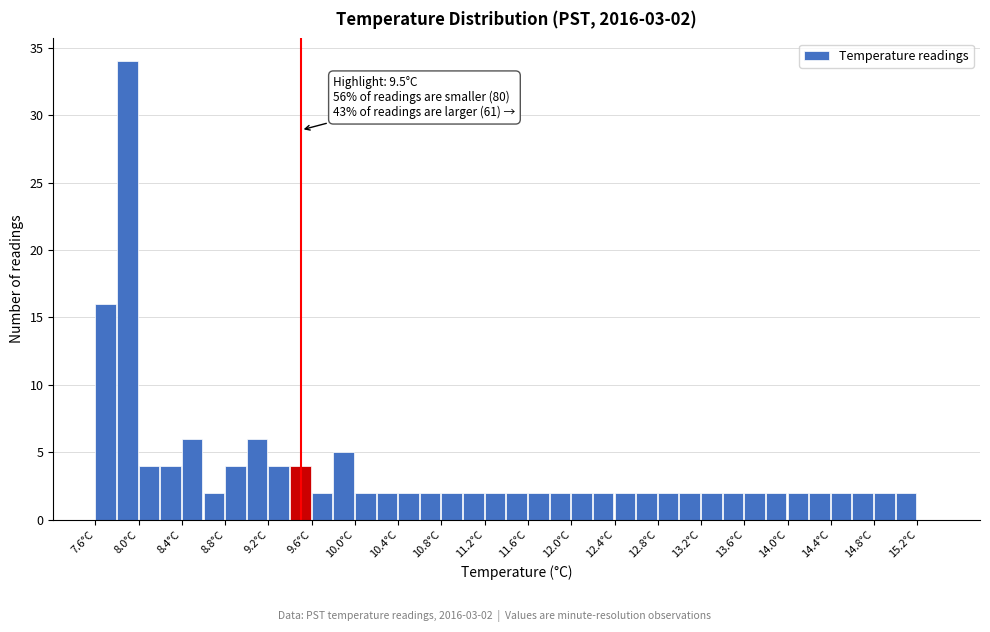

Which range on the x-axis has the tallest bar?

7.8 to 8.0